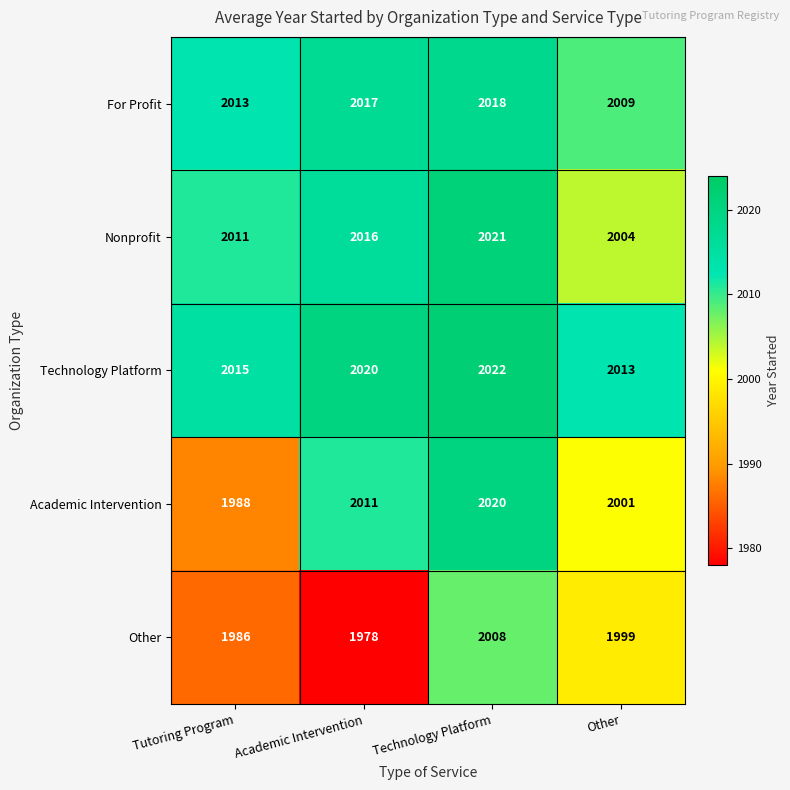

Rank the series by their maximum value, from highest to lowest.

Technology Platform, Nonprofit, Academic Intervention, For Profit, Other